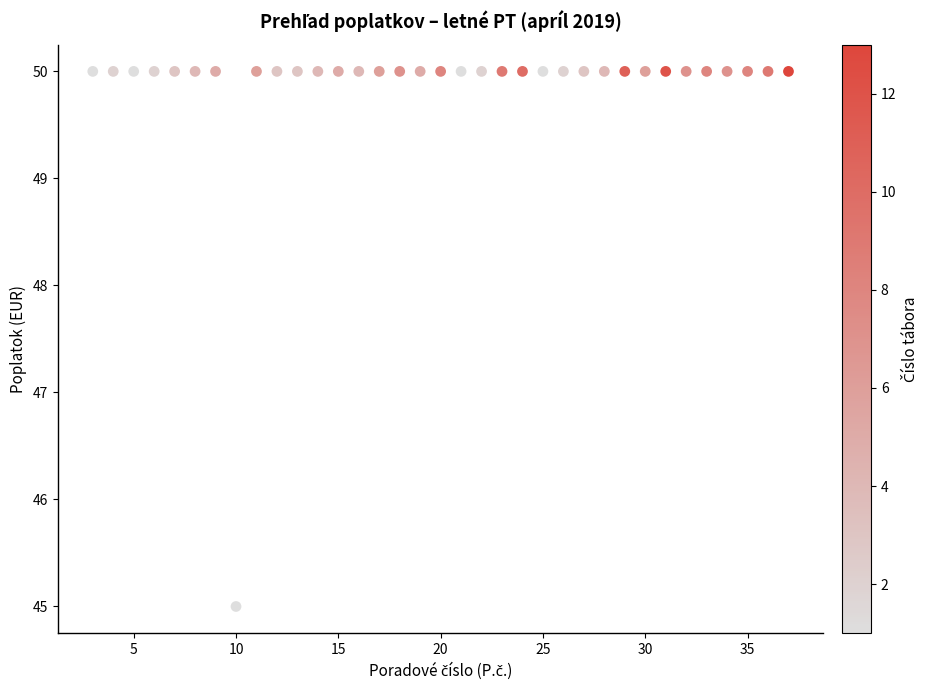

What is the range of Y values (max minus min)?

5